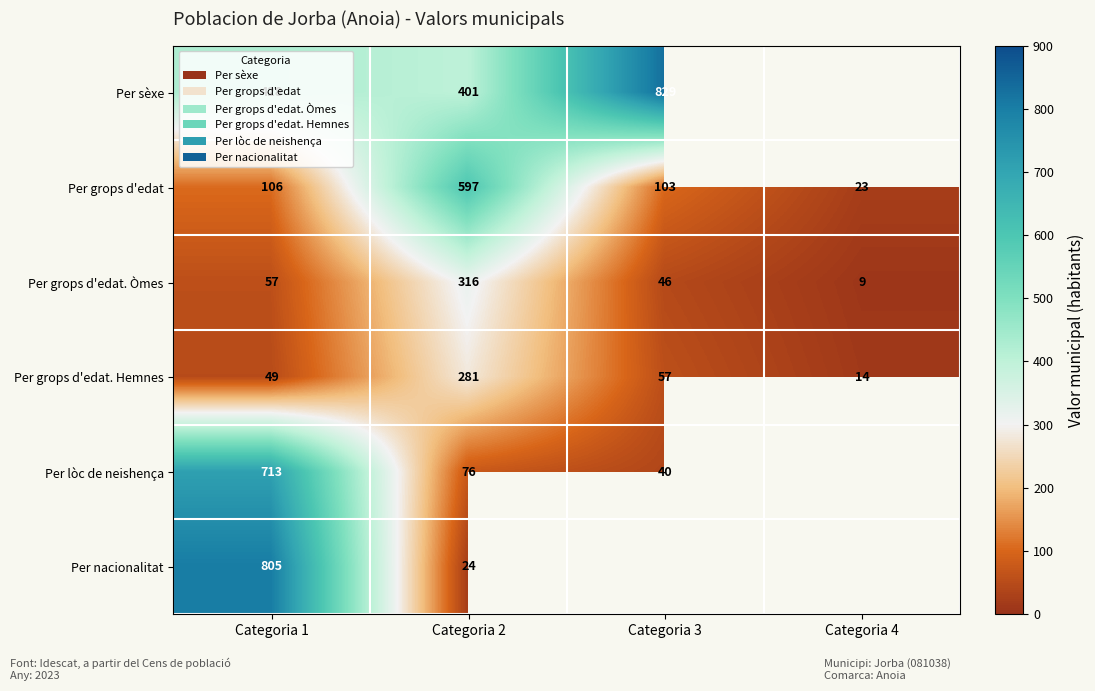

At which category does the chart reach its peak across all series?

Categoria 3